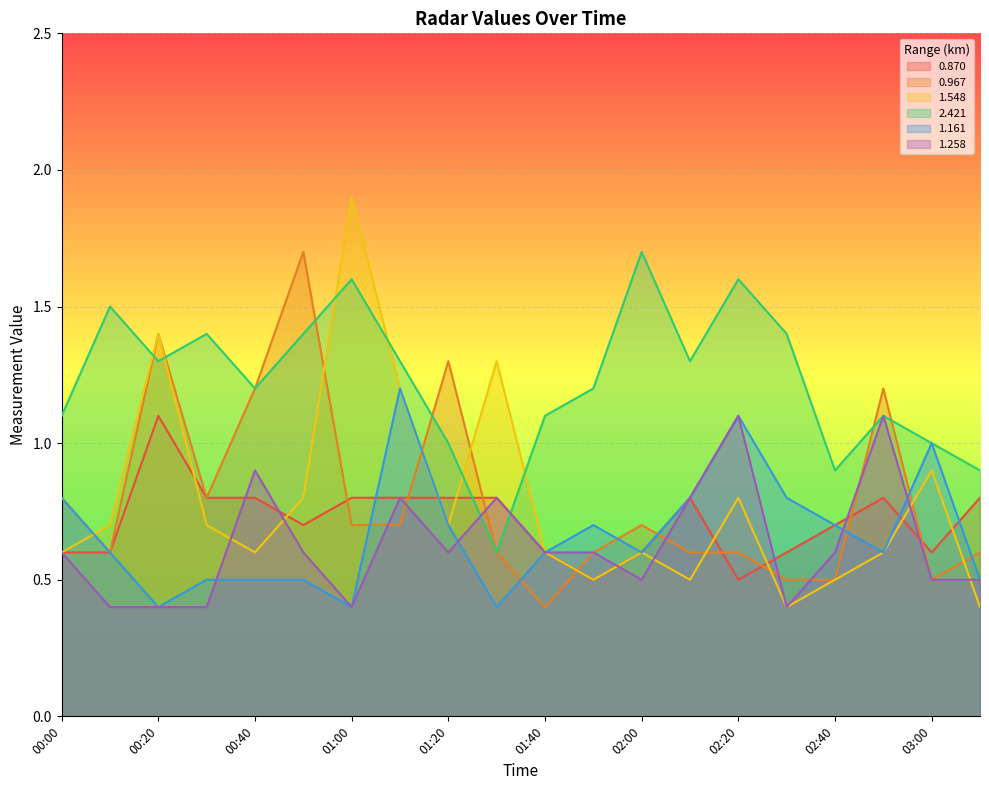

At which label is 0.870 closest to 0?

01:50